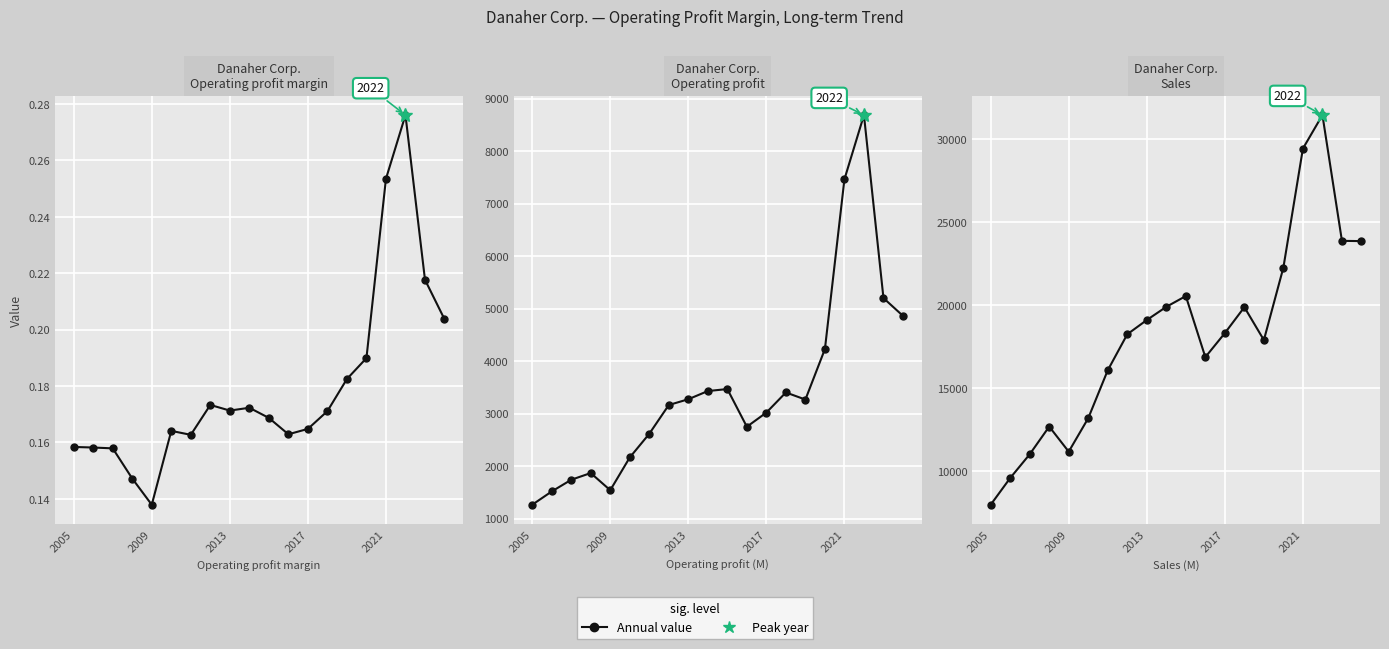

What is the sum of the Operating profit margin values at 2017 and 2005?

0.3